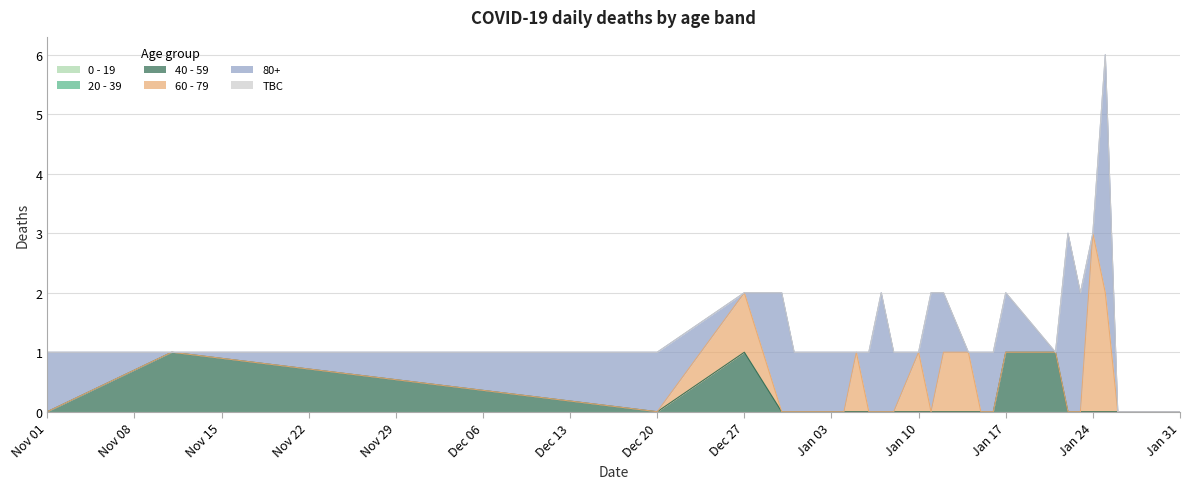

What are all the series names shown in the legend?

0 - 19, 20 - 39, 40 - 59, 60 - 79, 80+, TBC